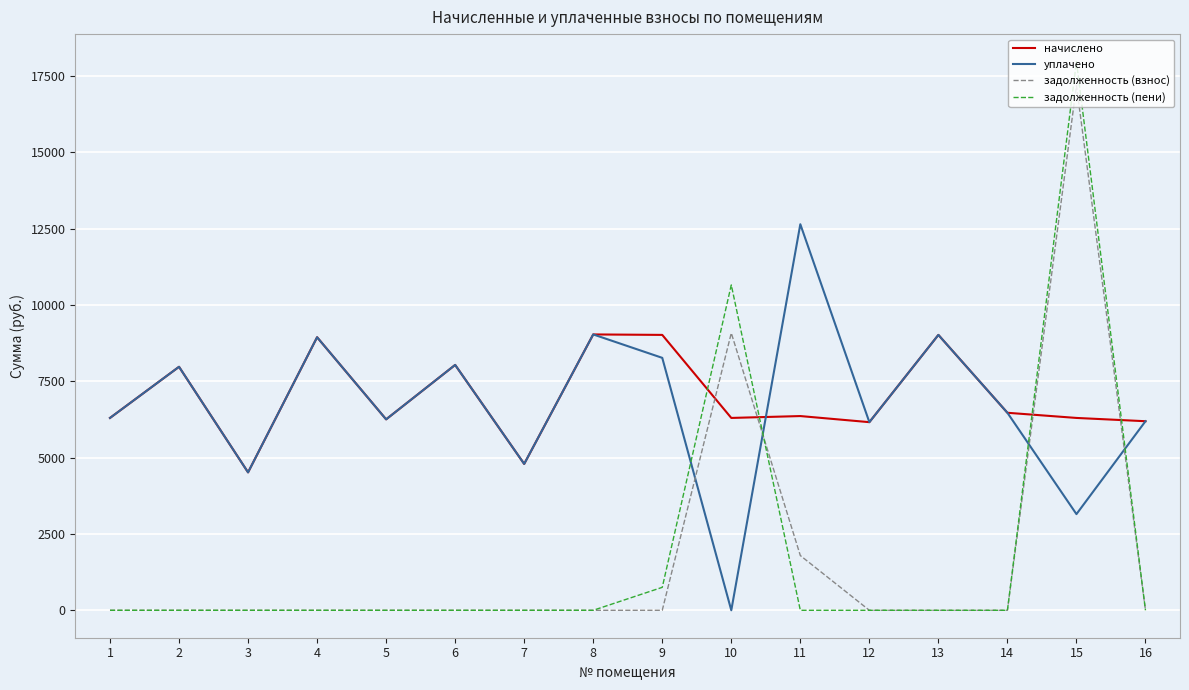

Rank the series by their maximum value, from lowest to highest.

начислено, уплачено, задолженность (взнос), задолженность (пени)